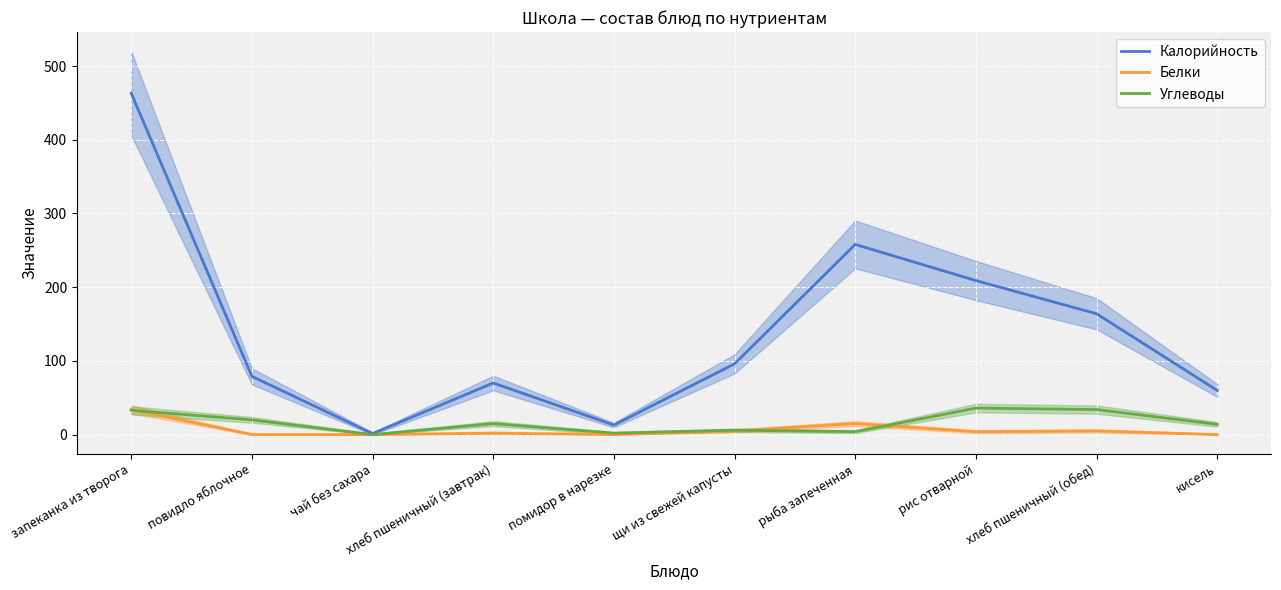

Where do Белки and Углеводы first cross each other?

запеканка из творога and повидло яблочное